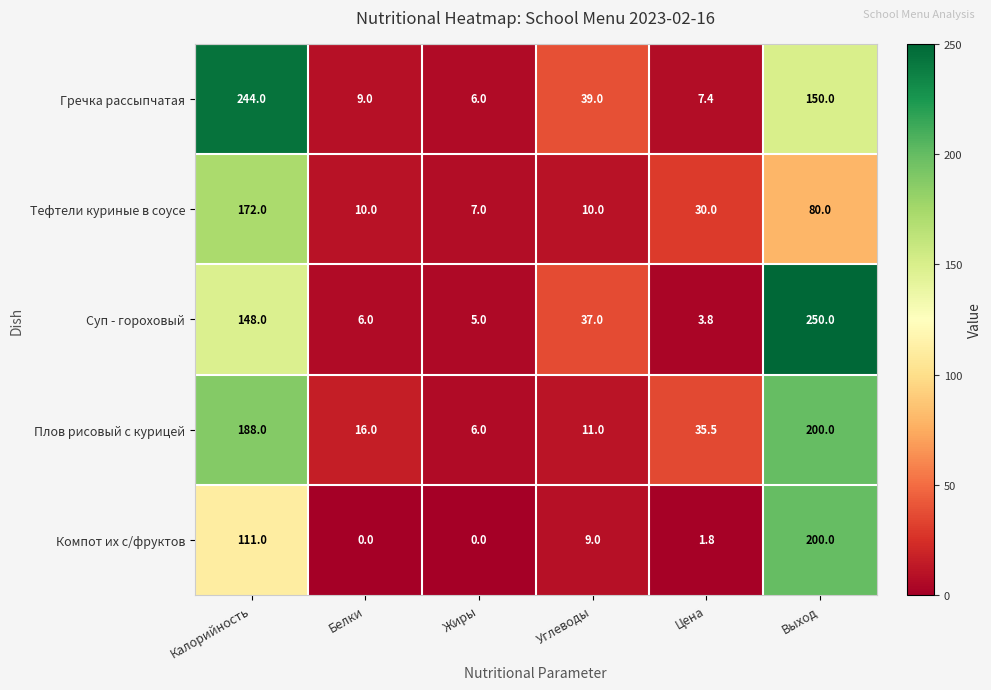

Reading right to left, list all the values displayed in this chart.

Гречка рассыпчатая: Выход=150.0	Цена=7.4	Углеводы=39.0	Жиры=6.0	Белки=9.0	Калорийность=244.0
Тефтели куриные в соусе: Выход=80.0	Цена=30.0	Углеводы=10.0	Жиры=7.0	Белки=10.0	Калорийность=172.0
Суп - гороховый: Выход=250.0	Цена=3.8	Углеводы=37.0	Жиры=5.0	Белки=6.0	Калорийность=148.0
Плов рисовый с курицей: Выход=200.0	Цена=35.5	Углеводы=11.0	Жиры=6.0	Белки=16.0	Калорийность=188.0
Компот их с/фруктов: Выход=200.0	Цена=1.8	Углеводы=9.0	Жиры=0.0	Белки=0.0	Калорийность=111.0